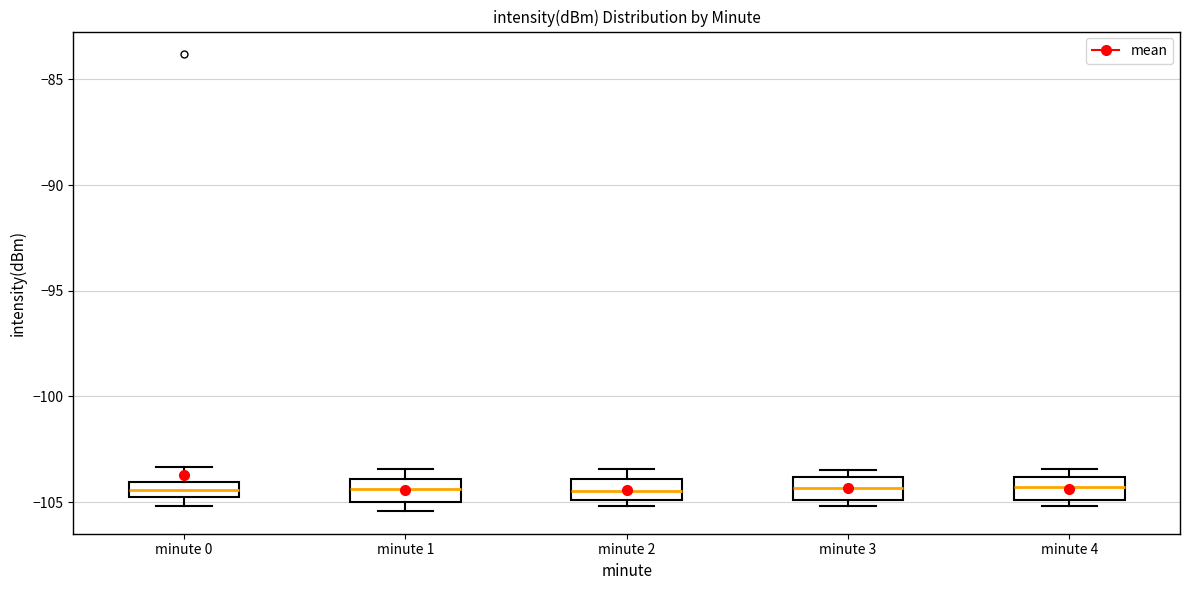

Where is the lower edge of the box for minute 0 on the y-axis? The values are not printed on the chart, so give them approximately, as read against the axis.

-105.0